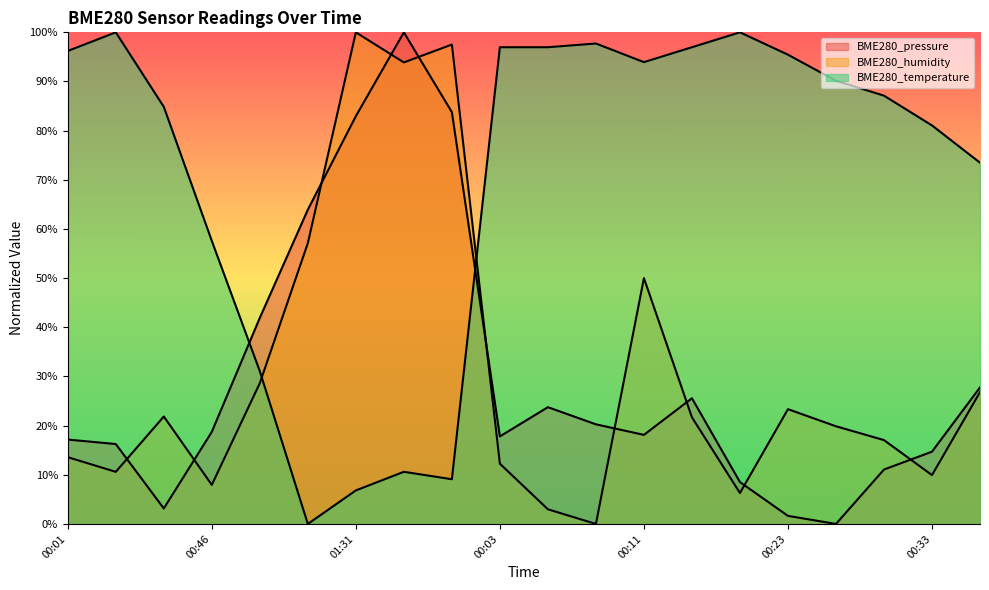

True or false: BME280_temperature and BME280_pressure intersect in this chart.

True